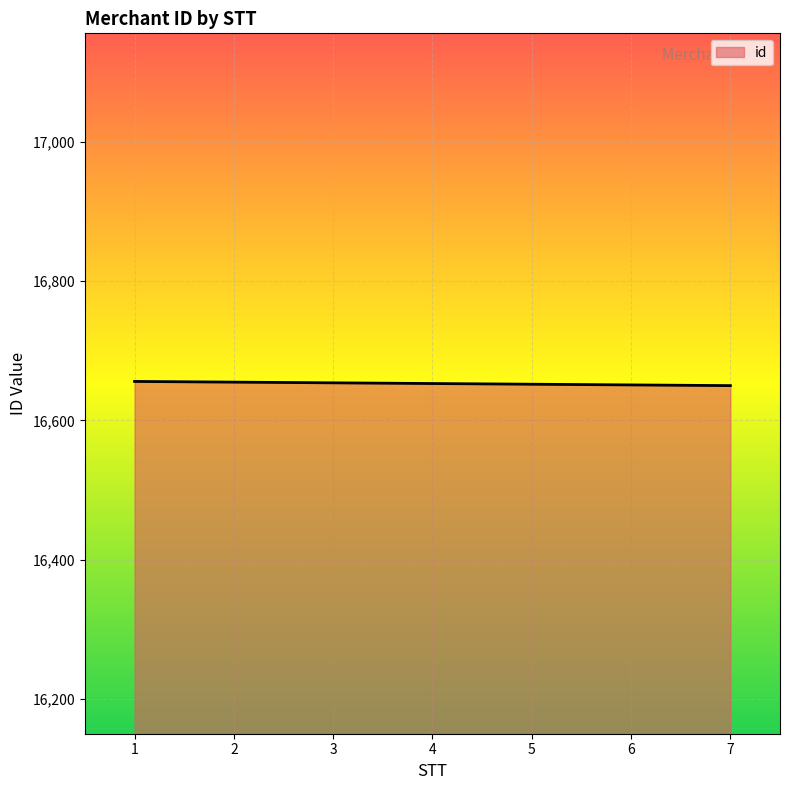

What is the average value?

16653